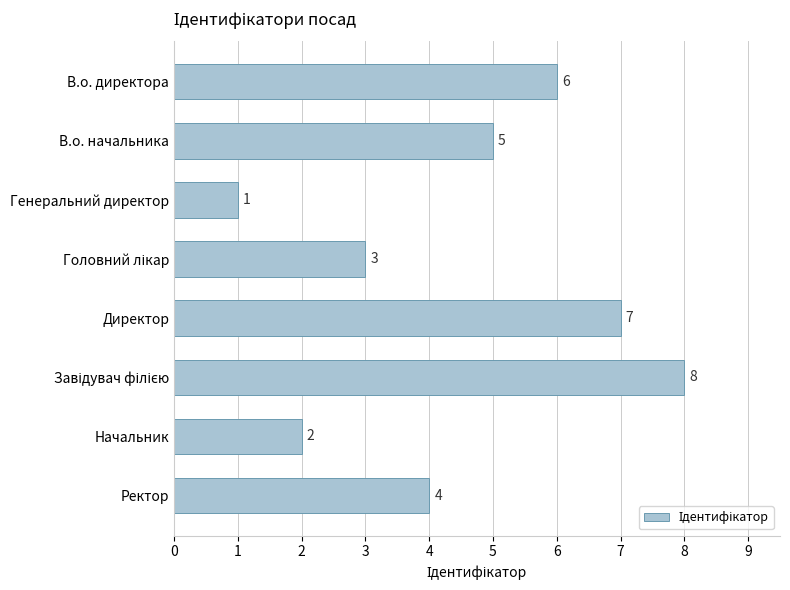

At which category does the chart reach its minimum across all series?

Генеральний директор